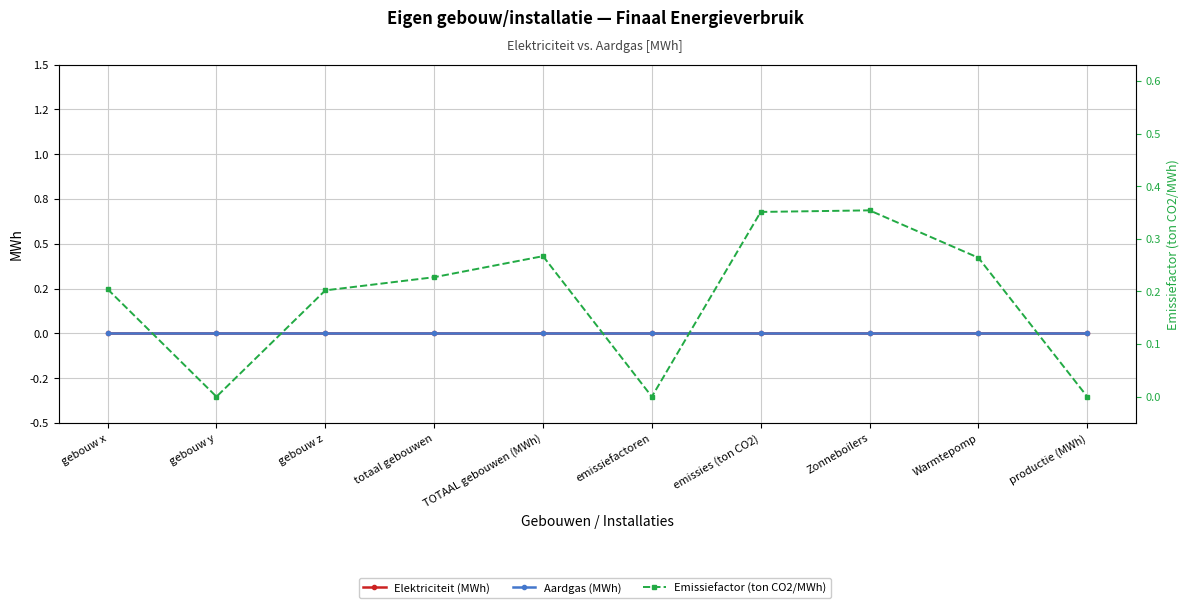

What position from the left is gebouw z?

3